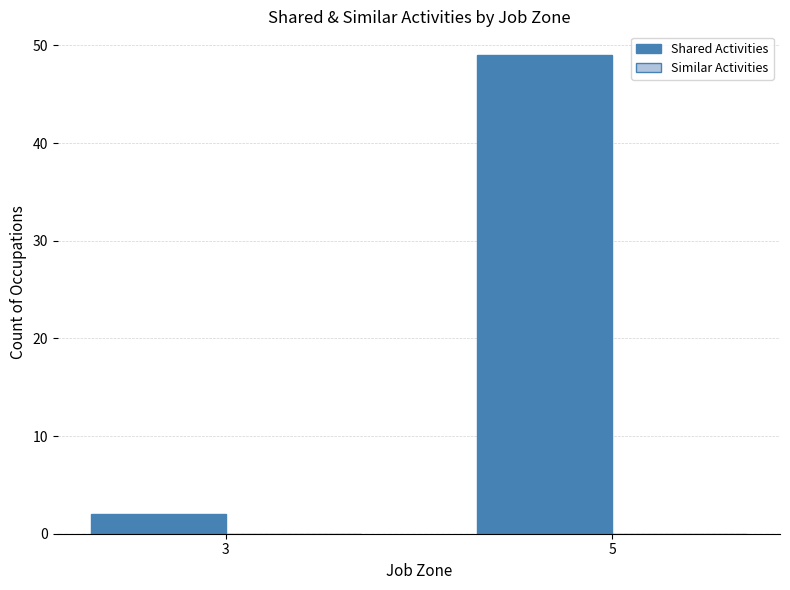

True or false: the data shows 2 at 3.

True